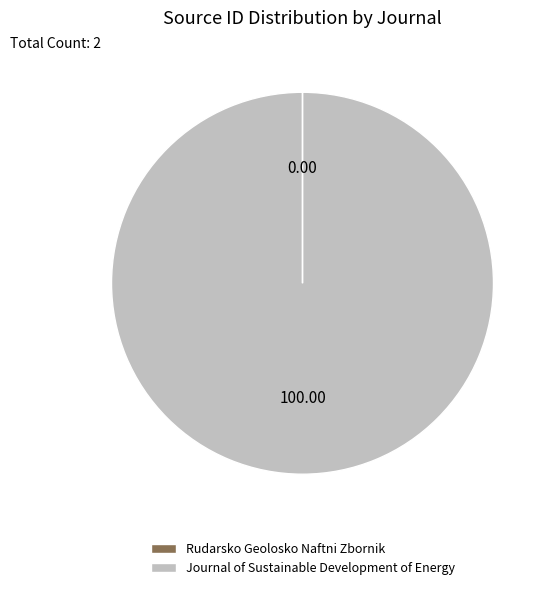

Which slice represents more than half of the pie?

Journal of Sustainable Development of Energy